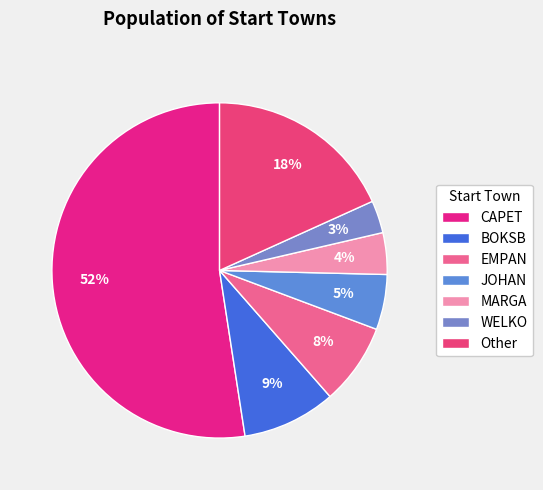

How many slices are in this pie chart?

7